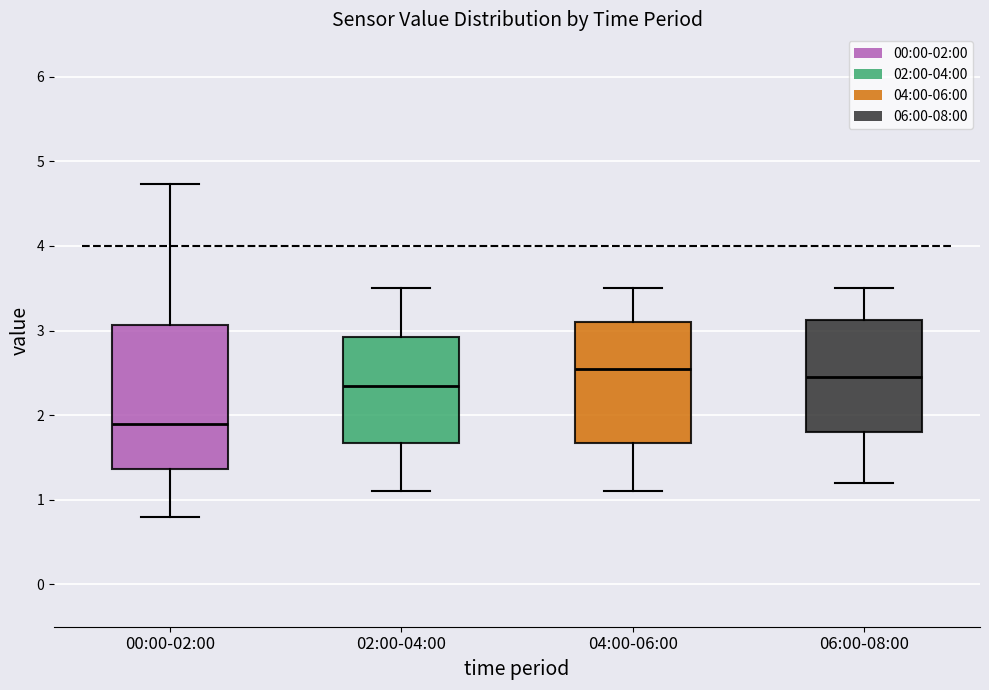

Where is the lower edge of the box for 02:00-04:00 on the y-axis? The values are not printed on the chart, so give them approximately, as read against the axis.

1.7